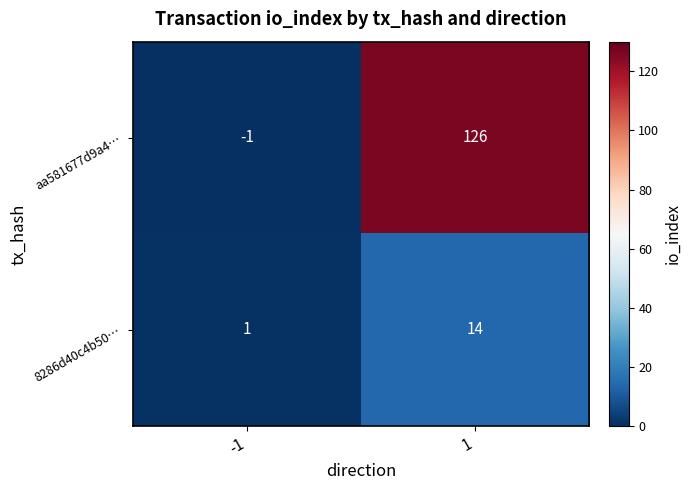

Which series has the widest spread of values?

aa581677d9a4…